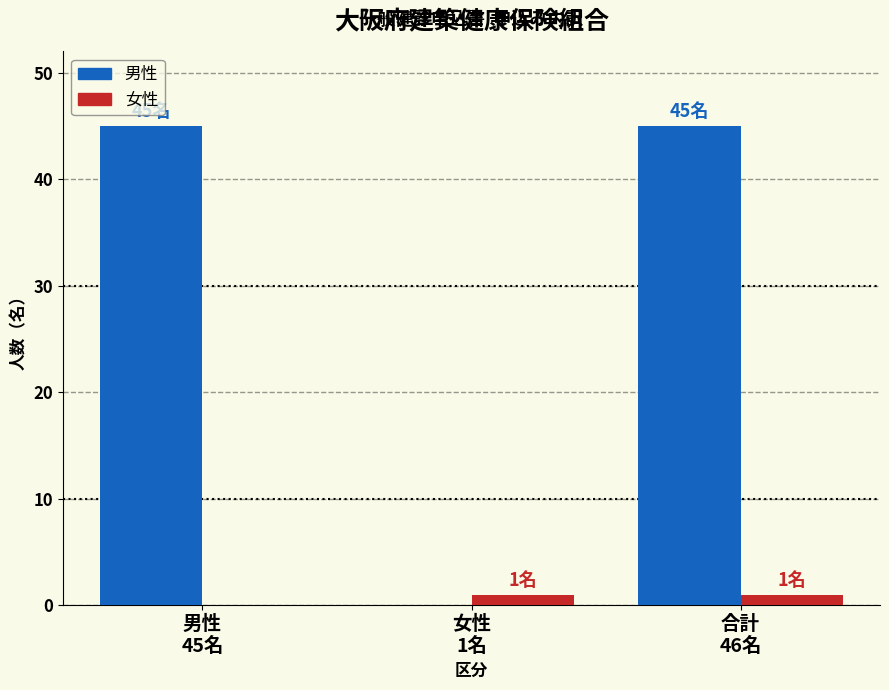

What is the average value of the 男性 series?

30